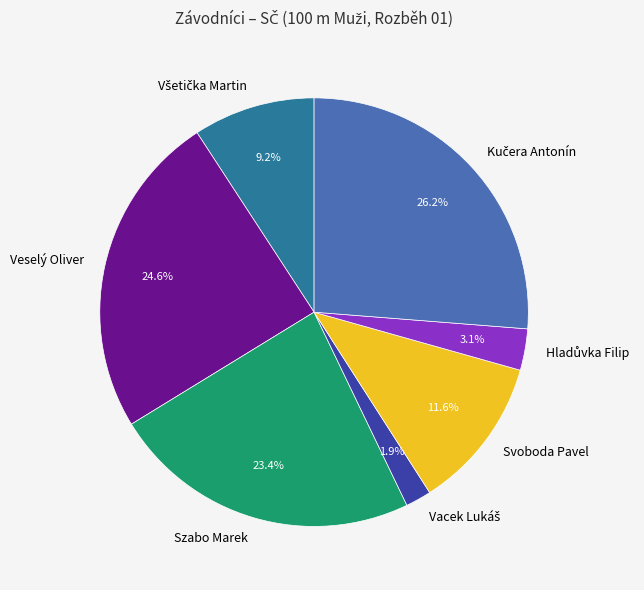

Is there a majority slice in this chart?

No